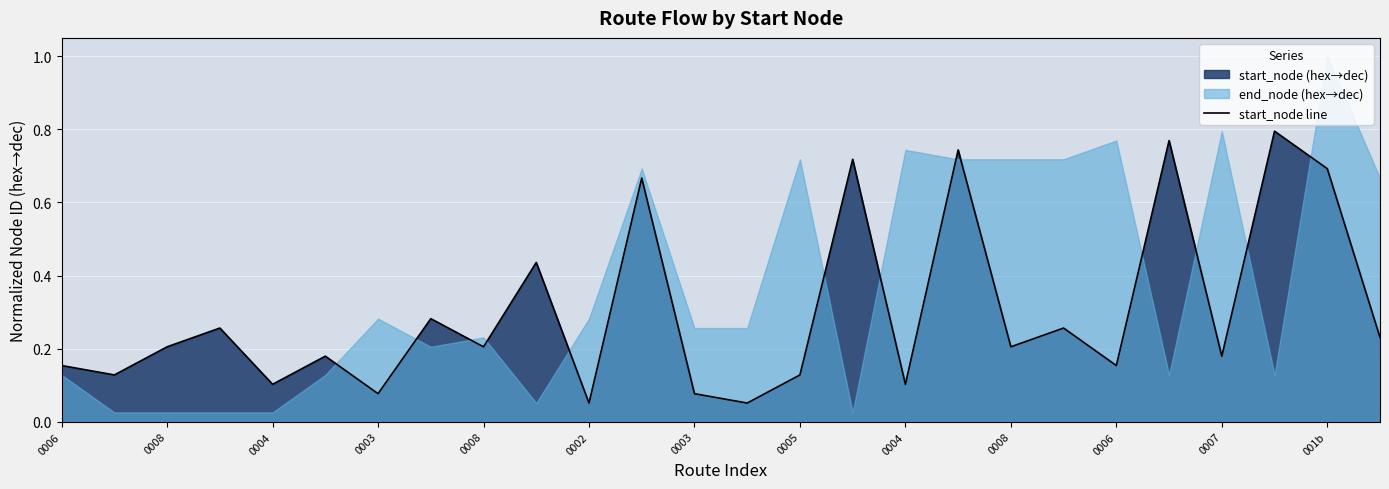

How many interior local valleys (lower than both neighbors) does the data have?

10